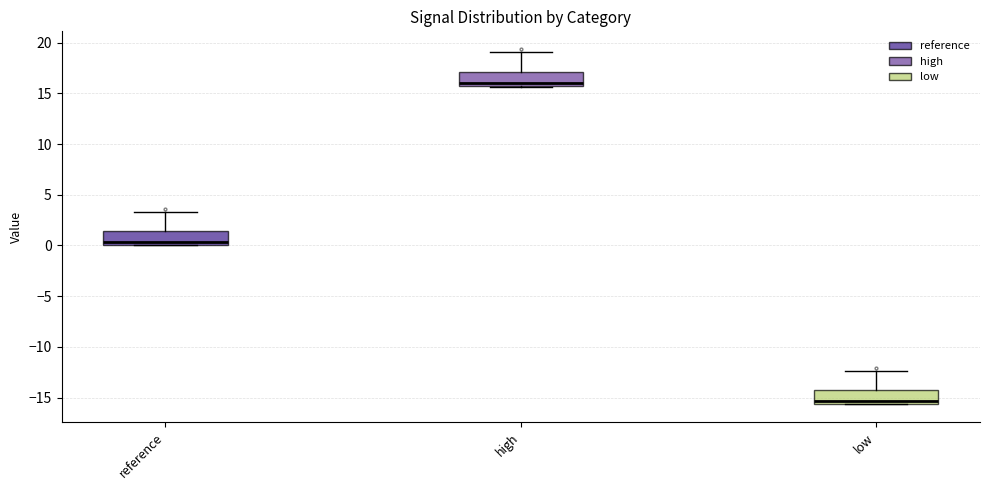

Where is the lower edge of the box for low on the y-axis? The values are not printed on the chart, so give them approximately, as read against the axis.

-15.5